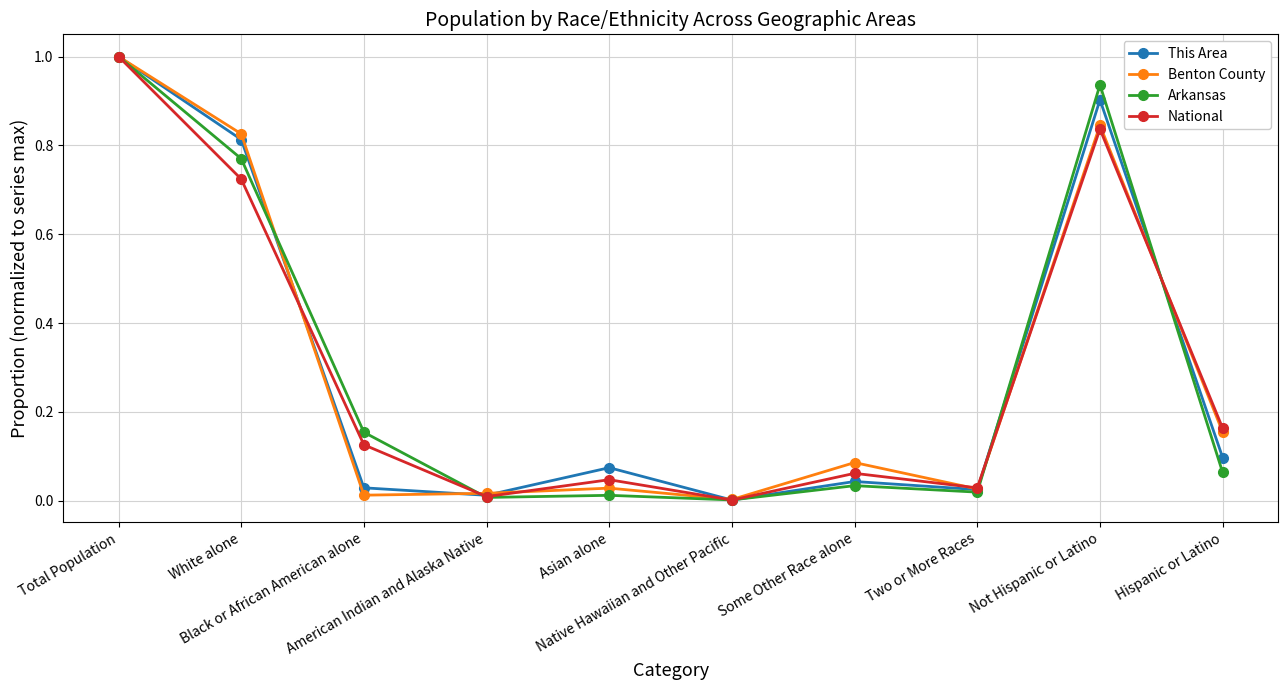

What is the highest value of the National series?

1.0